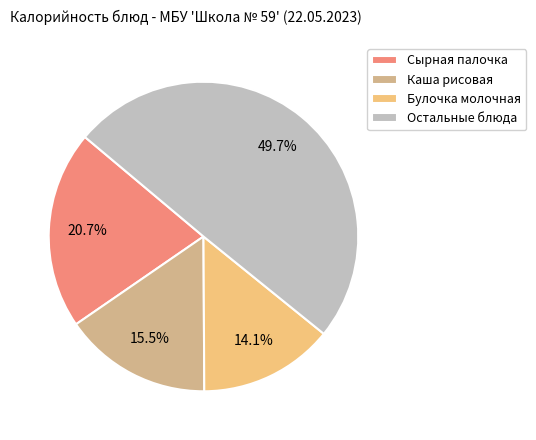

Is there any slice that represents more than half of the pie?

No